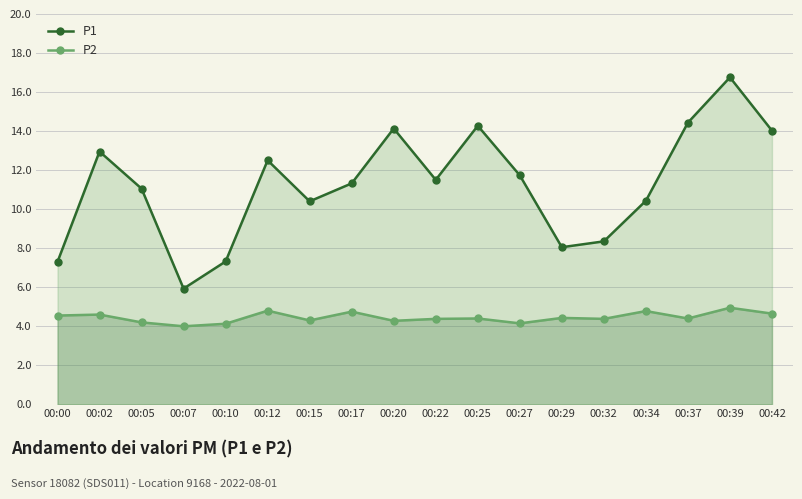

At which category is the sum across all series the highest?

00:39